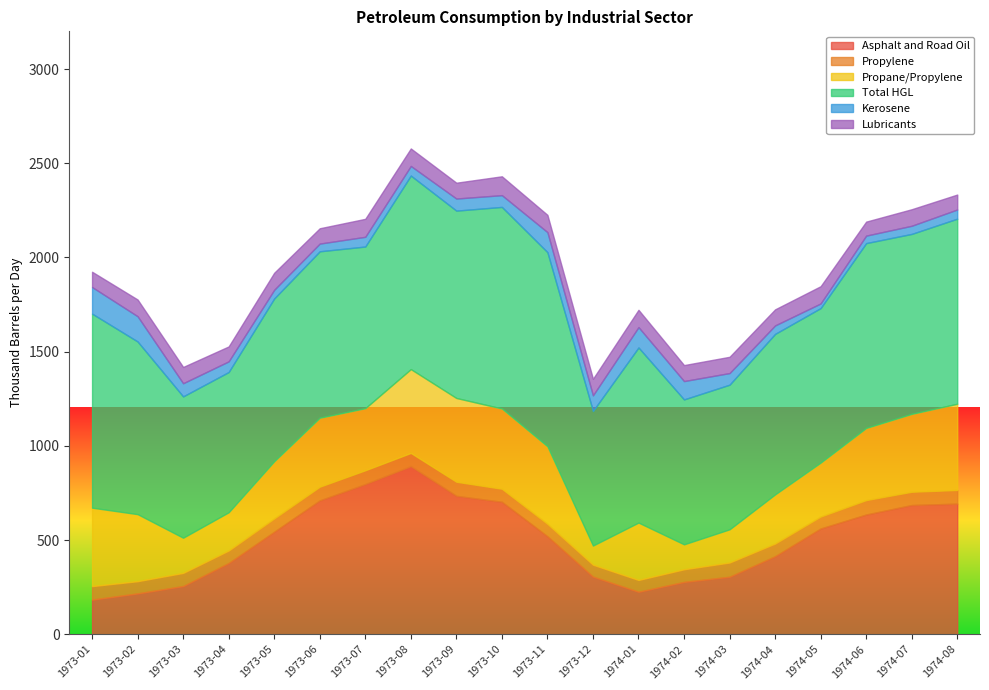

At how many categories does at least one series exceed 251?

20